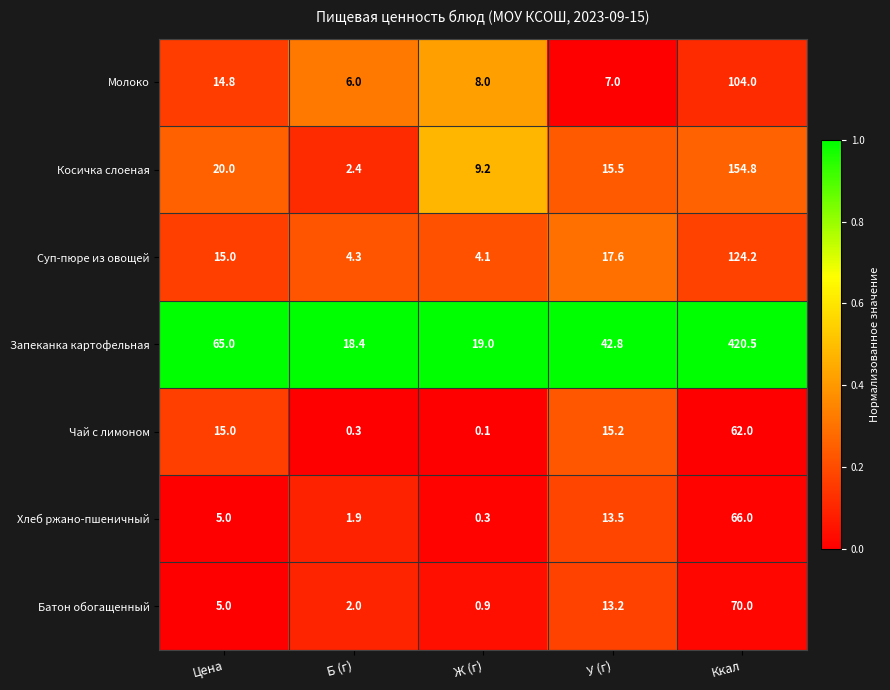

What is the total value across all series at Б (г)?

35.3